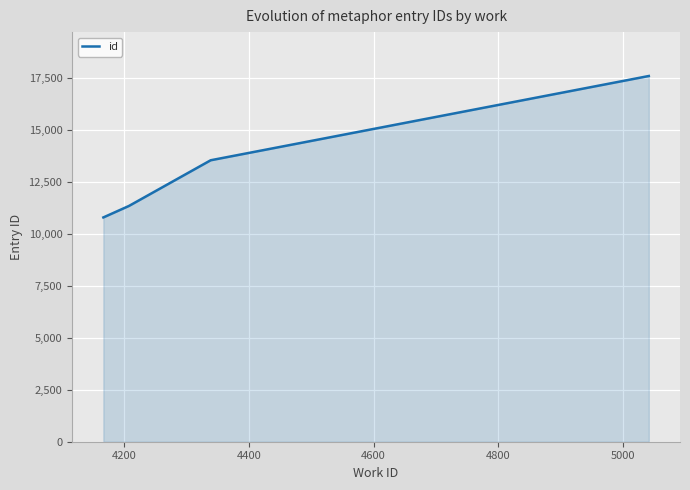

True or false: there are more than 0 points higher than both neighbors.

False